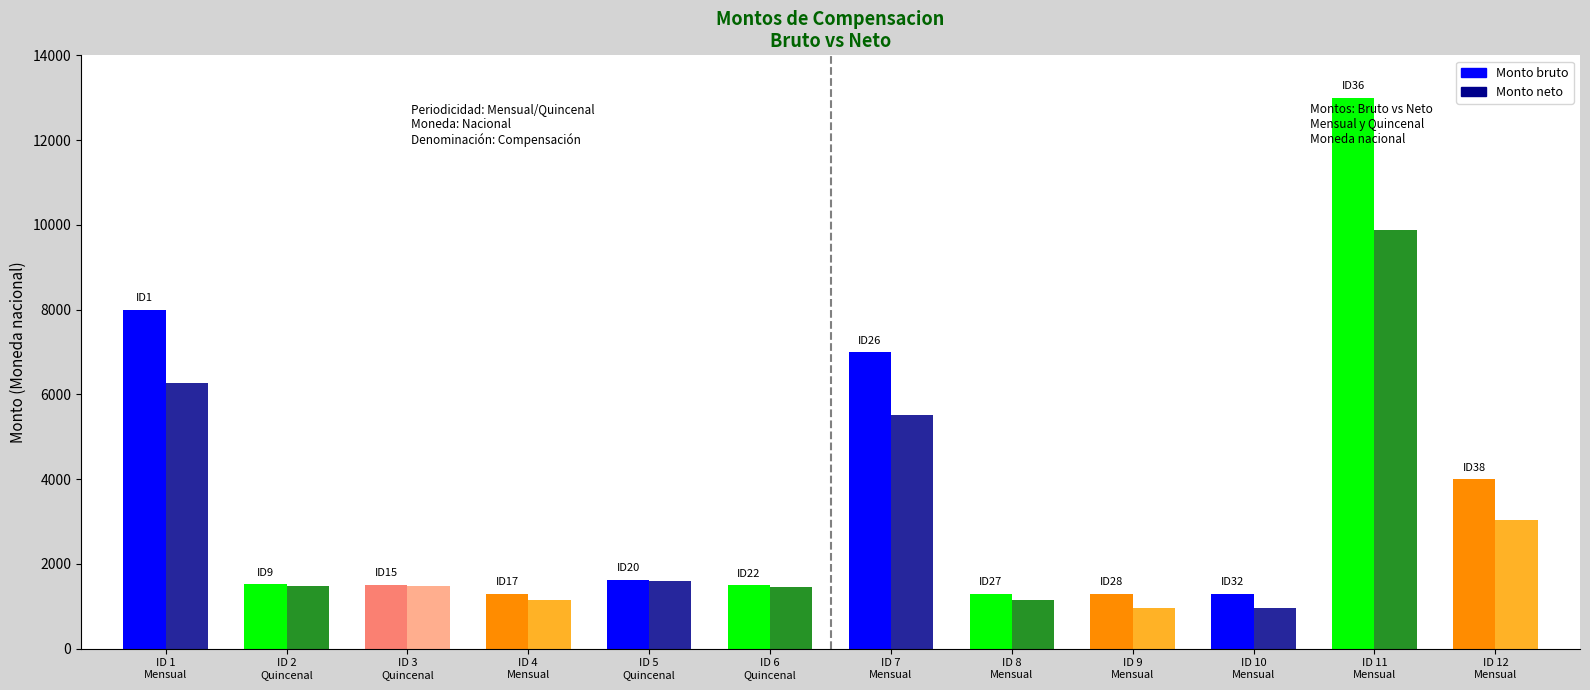

Rank the series at ID 1
Mensual from lowest to highest value.

Monto neto, Monto bruto